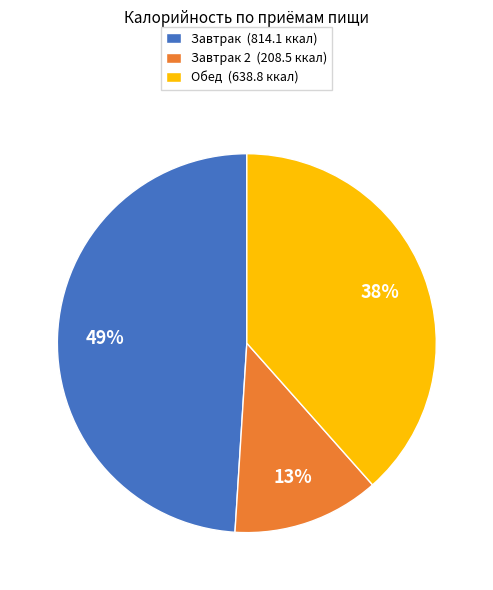

Is it true that Обед (638.8 ккал) is 50% of the pie?

False